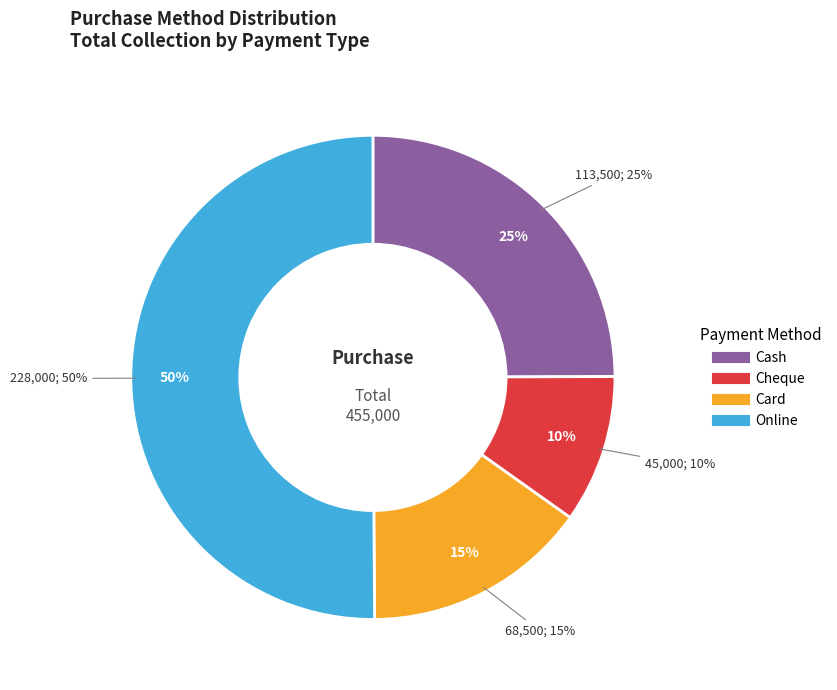

Count the number of slices in the pie.

4